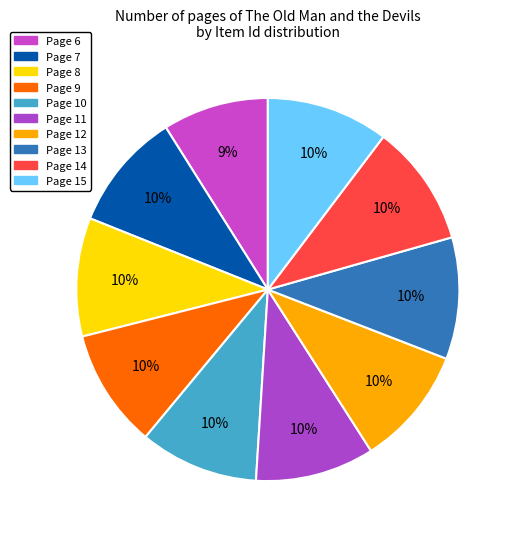

Count the number of slices in the pie.

10